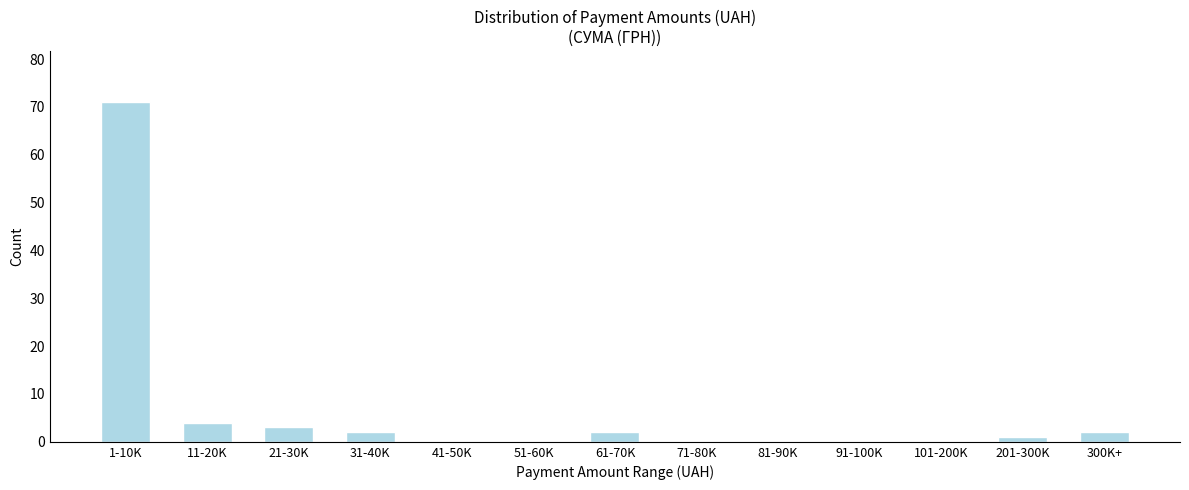

Reading right to left, what are all the values shown in this chart?

300K+=2	201-300K=1	101-200K=0	91-100K=0	81-90K=0	71-80K=0	61-70K=2	51-60K=0	41-50K=0	31-40K=2	21-30K=3	11-20K=4	1-10K=71